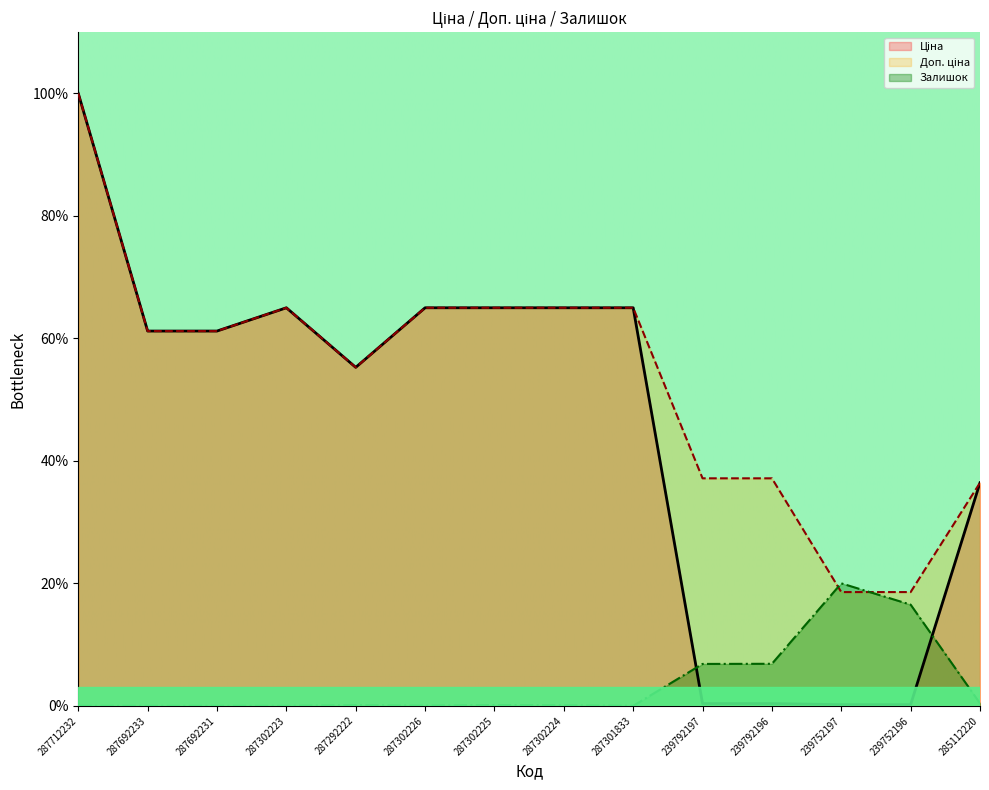

True or false: Залишок has a value of 7.1 at 287712232.

False